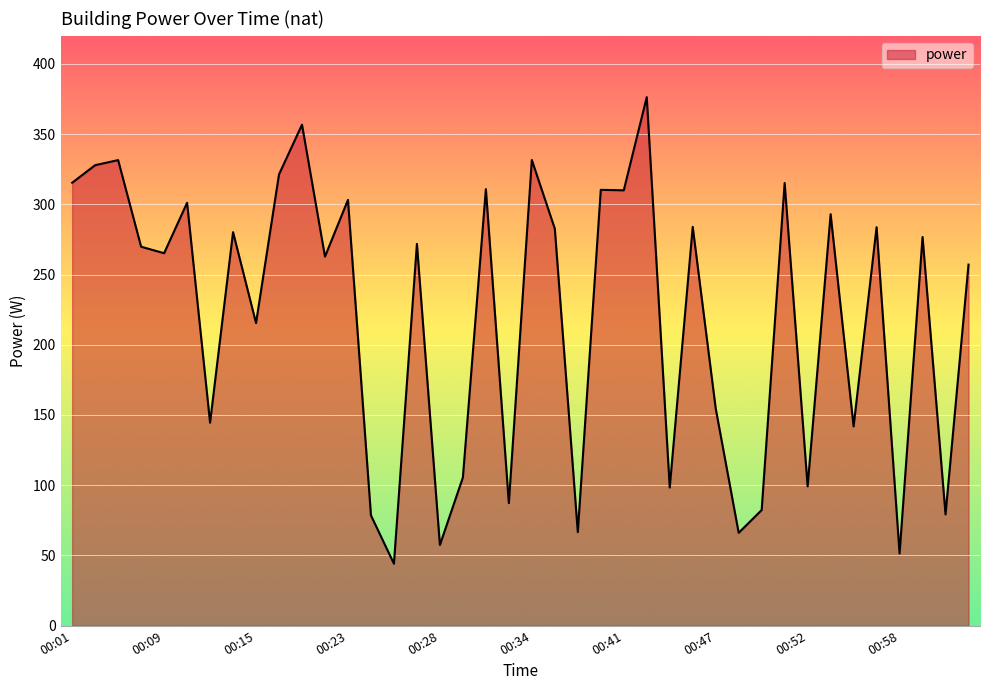

What is the smallest value displayed?

44.1